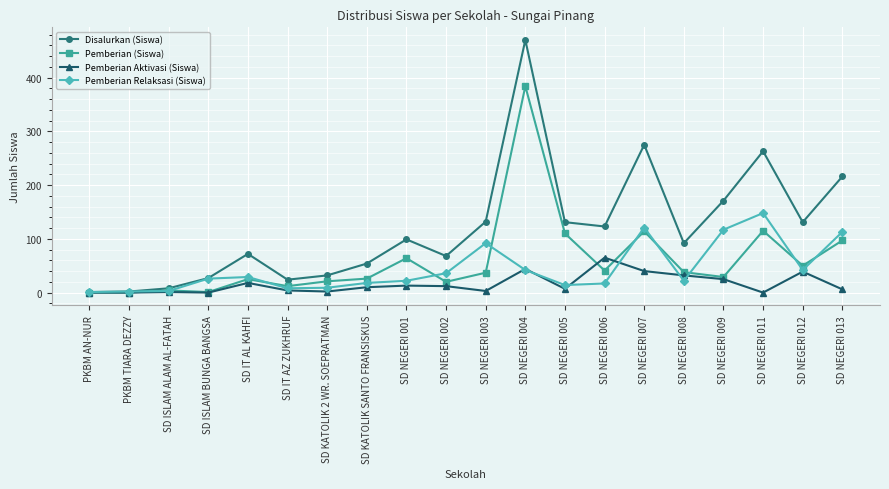

What is the total value across all series at SD KATOLIK 2 WR. SOEPRATMAN?

64